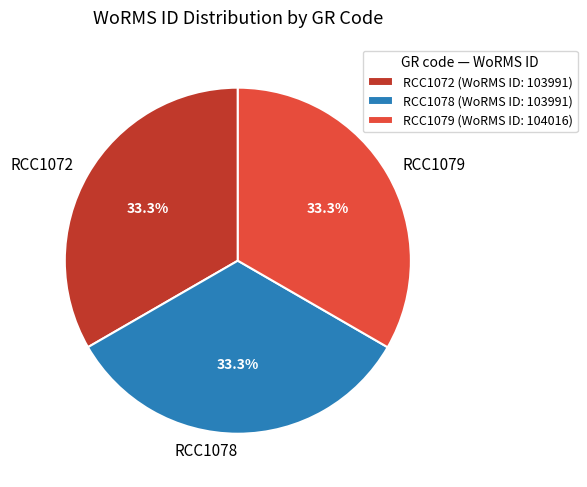

What is the ratio of the value at RCC1078 to the value at RCC1072?

1.0